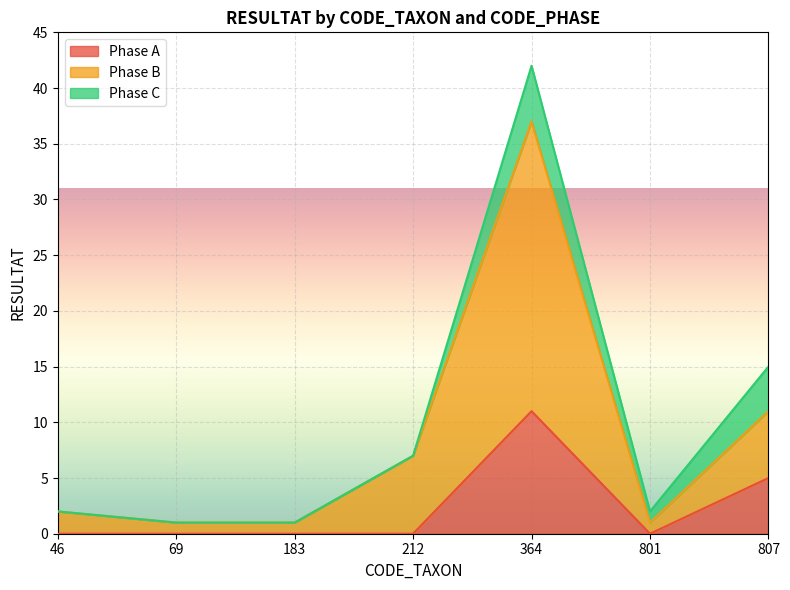

True or false: Phase A and Phase B intersect in this chart.

False